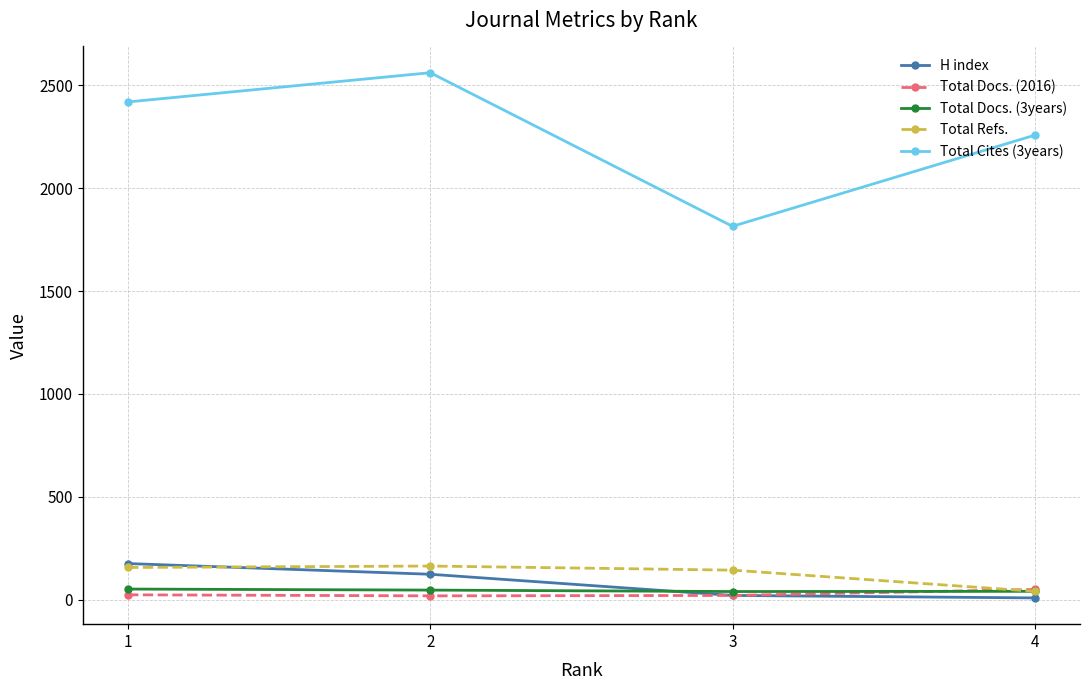

What is the total value across all series at 3?

2037